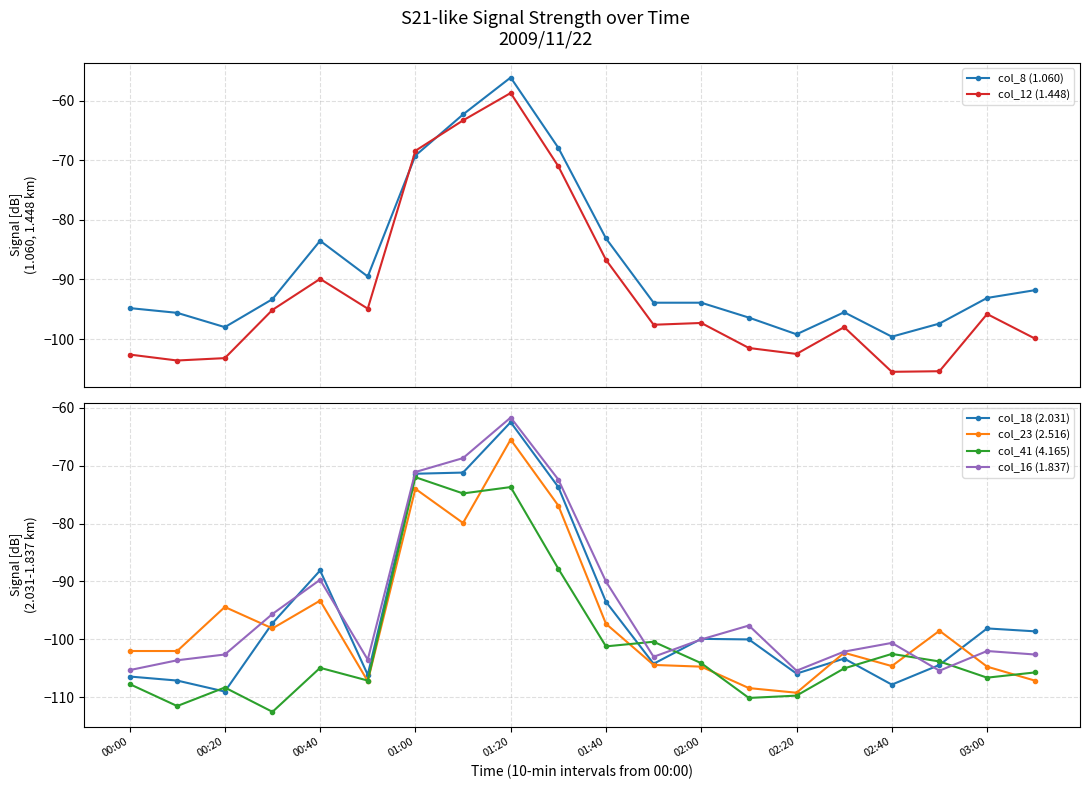

What is the value of the col_41 (4.165) point at the 6th from the left?

-107.1